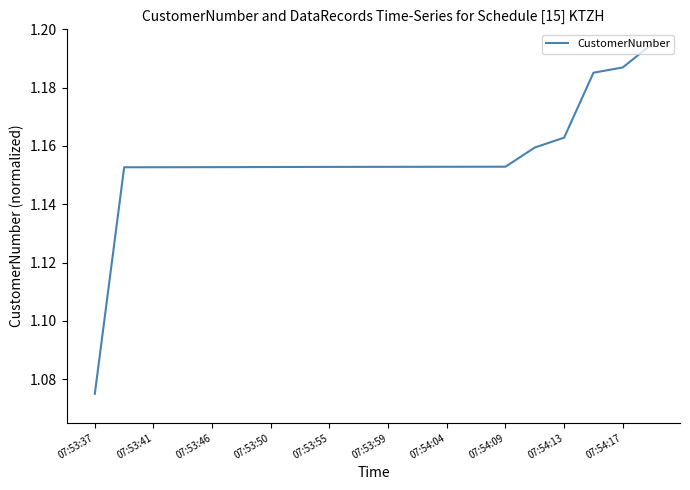

How many lines are shown in the chart?

1